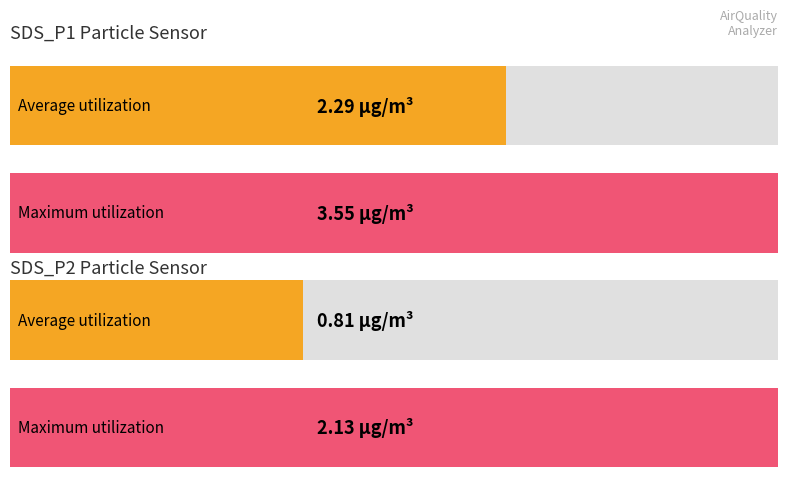

True or false: SDS_P2 has a value of 0.8 at -48.

False